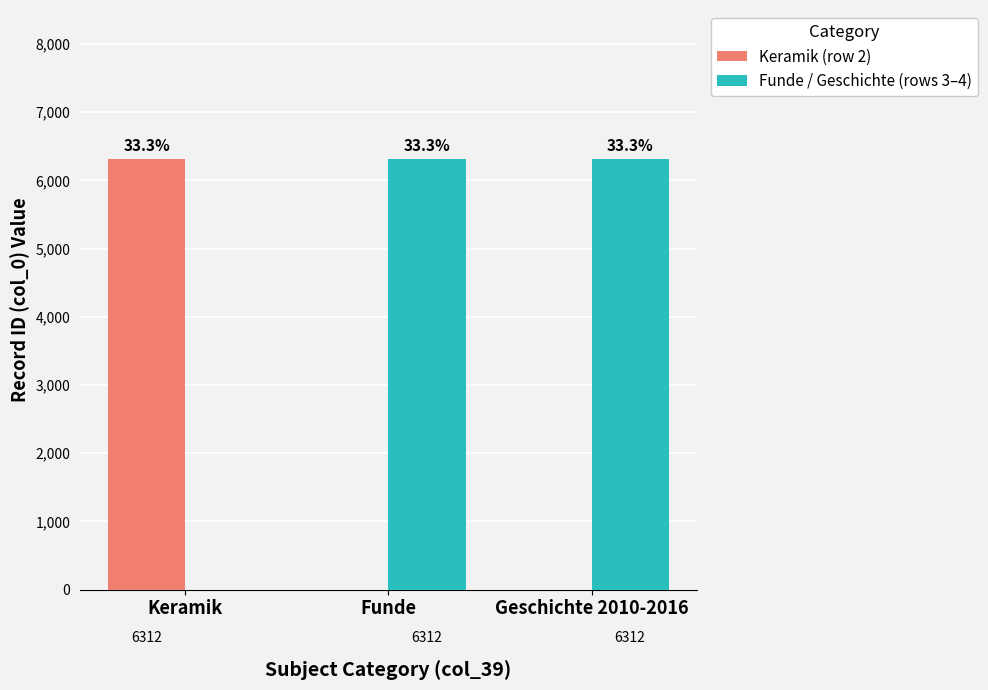

What is the sum of the Keramik (row 2) values at Keramik and Funde?

6312